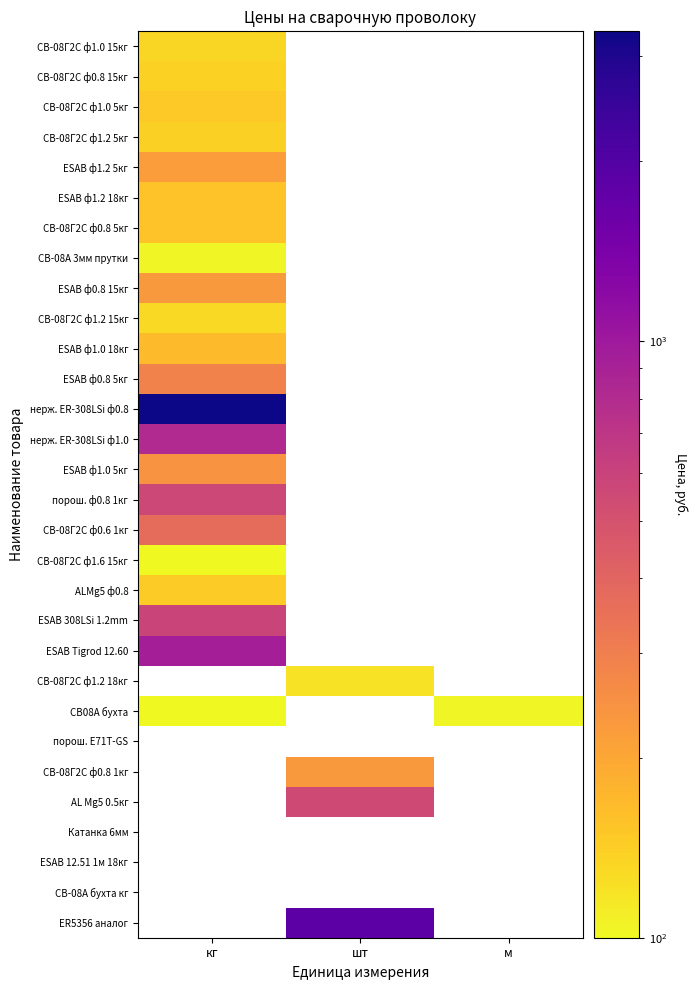

At which label does СВ-08Г2С ф0.6 1кг reach its peak?

кг